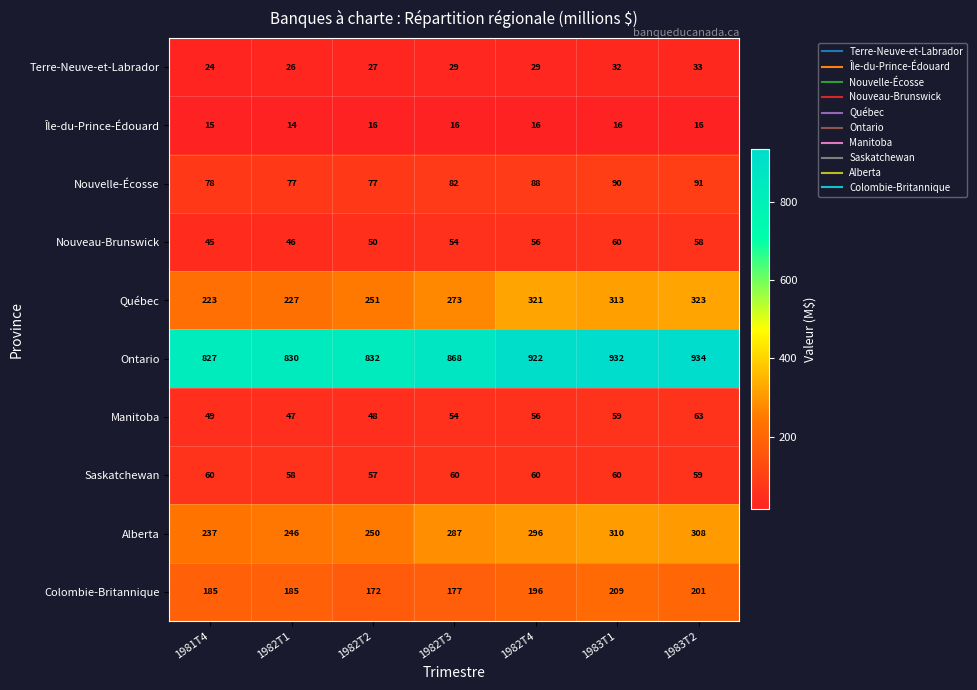

What is the sum of all Colombie-Britannique values?

1325